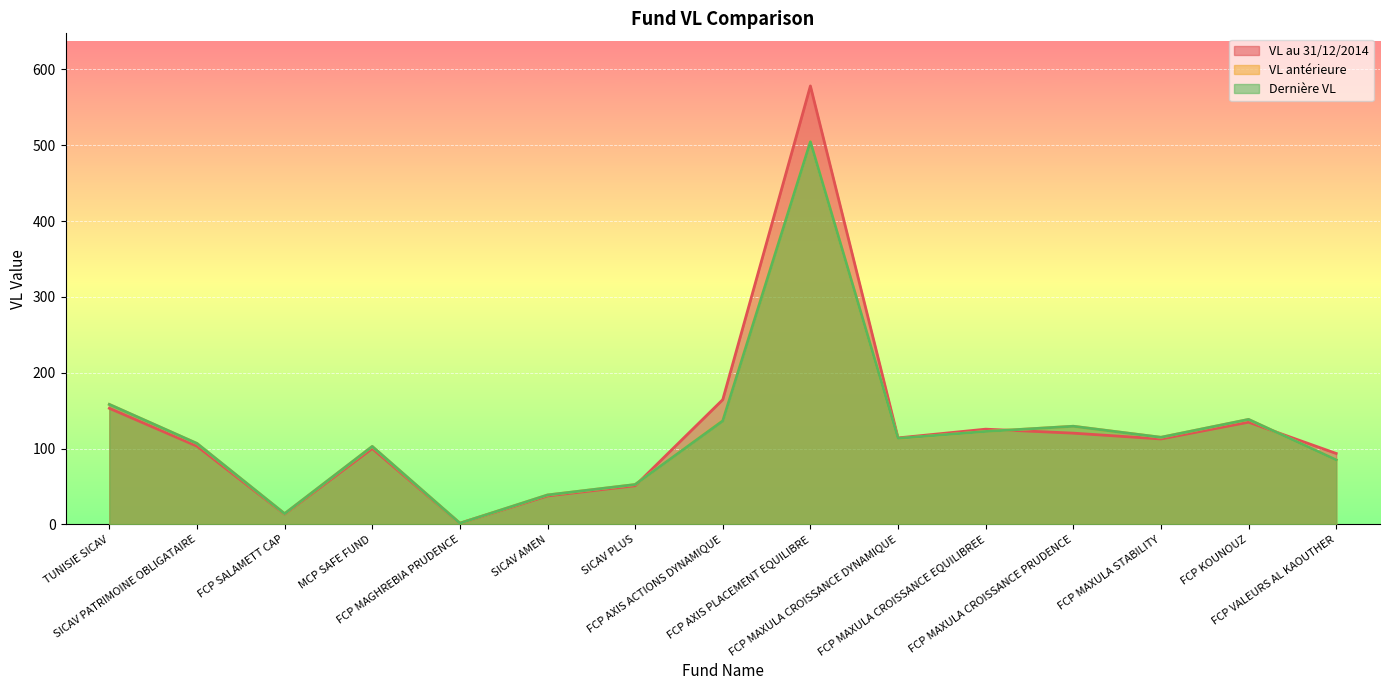

Reading left to right, extract all data points from this chart.

VL au 31/12/2014: TUNISIE SICAV=153.1	SICAV PATRIMOINE OBLIGATAIRE=103.1	FCP SALAMETT CAP=13.5	MCP SAFE FUND=100.0	FCP MAGHREBIA PRUDENCE=1.4	SICAV AMEN=37.4	SICAV PLUS=50.9	FCP AXIS ACTIONS DYNAMIQUE=164.5	FCP AXIS PLACEMENT EQUILIBRE=578.3	FCP MAXULA CROISSANCE DYNAMIQUE=114.0	FCP MAXULA CROISSANCE EQUILIBREE=125.5	FCP MAXULA CROISSANCE PRUDENCE=120.3	FCP MAXULA STABILITY=112.6	FCP KOUNOUZ=134.7	FCP VALEURS AL KAOUTHER=93.5
VL antérieure: TUNISIE SICAV=158.1	SICAV PATRIMOINE OBLIGATAIRE=106.7	FCP SALAMETT CAP=14.0	MCP SAFE FUND=102.7	FCP MAGHREBIA PRUDENCE=1.4	SICAV AMEN=38.7	SICAV PLUS=52.5	FCP AXIS ACTIONS DYNAMIQUE=137.0	FCP AXIS PLACEMENT EQUILIBRE=504.9	FCP MAXULA CROISSANCE DYNAMIQUE=113.1	FCP MAXULA CROISSANCE EQUILIBREE=122.5	FCP MAXULA CROISSANCE PRUDENCE=129.4	FCP MAXULA STABILITY=114.8	FCP KOUNOUZ=138.3	FCP VALEURS AL KAOUTHER=85.0
Dernière VL: TUNISIE SICAV=158.2	SICAV PATRIMOINE OBLIGATAIRE=106.7	FCP SALAMETT CAP=14.0	MCP SAFE FUND=102.7	FCP MAGHREBIA PRUDENCE=1.4	SICAV AMEN=38.7	SICAV PLUS=52.5	FCP AXIS ACTIONS DYNAMIQUE=136.5	FCP AXIS PLACEMENT EQUILIBRE=504.6	FCP MAXULA CROISSANCE DYNAMIQUE=113.3	FCP MAXULA CROISSANCE EQUILIBREE=122.5	FCP MAXULA CROISSANCE PRUDENCE=129.3	FCP MAXULA STABILITY=114.8	FCP KOUNOUZ=138.4	FCP VALEURS AL KAOUTHER=85.0